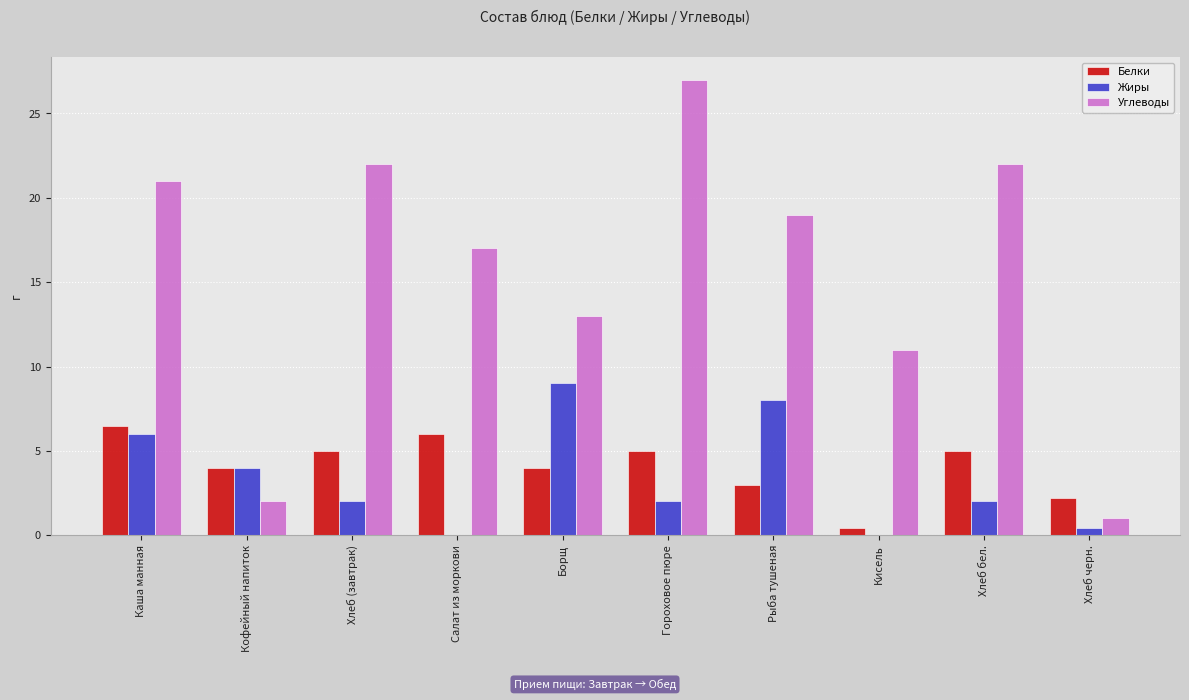

Reading left to right, transcribe all the data shown in this chart.

Белки: 6.5	4.0	5.0	6.0	4.0	5.0	3.0	0.4	5.0	2.2
Жиры: 6.0	4.0	2.0	0.0	9.0	2.0	8.0	0.0	2.0	0.4
Углеводы: 21.0	2.0	22.0	17.0	13.0	27.0	19.0	11.0	22.0	1.0